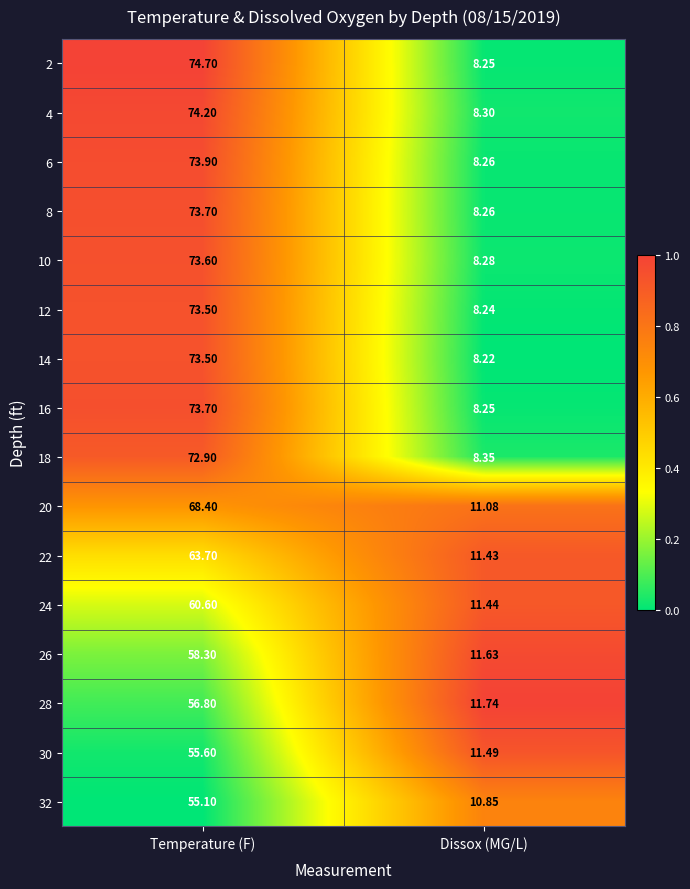

At which category does the chart reach its minimum across all series?

Dissox (MG/L)